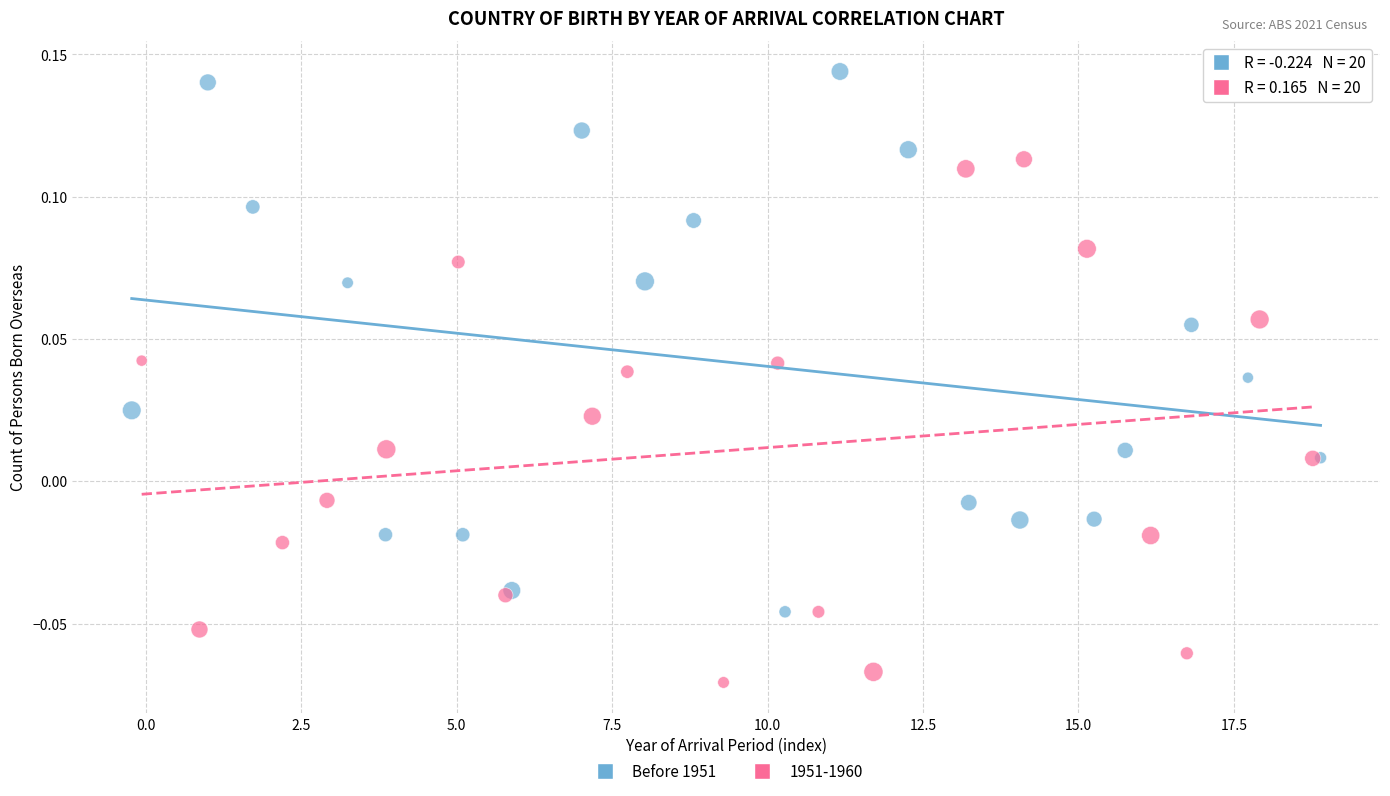

Which series contains the lowest Y value?

1951-1960